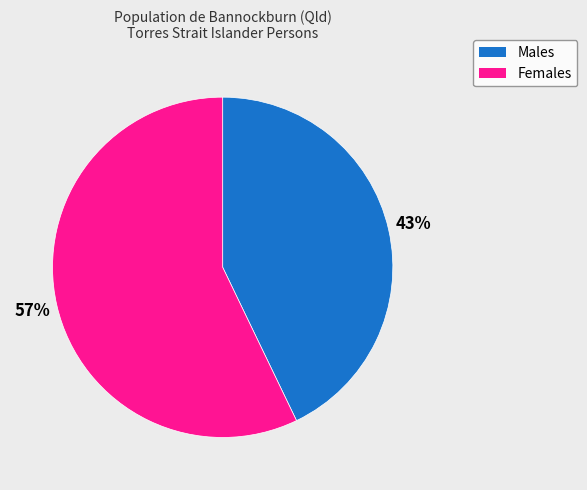

Does Females account for over 50% of the chart?

Yes